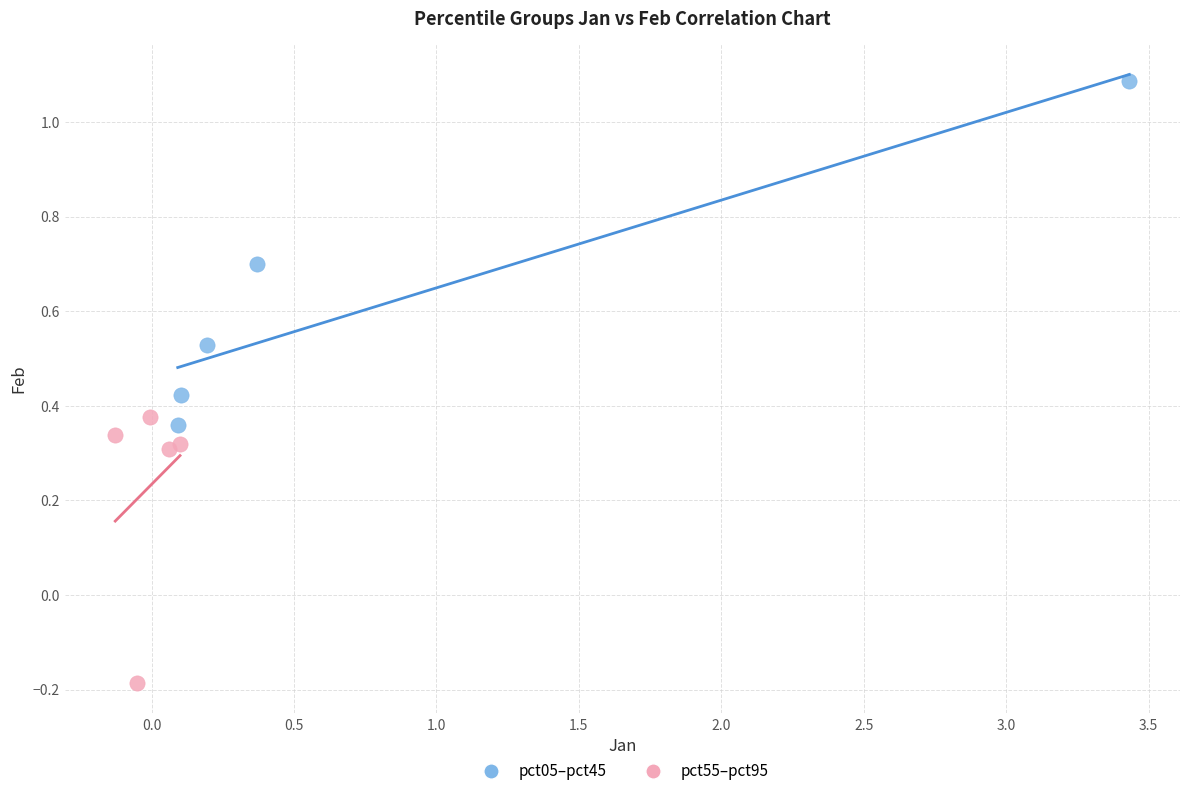

Which series contains the highest Y value?

pct05–pct45